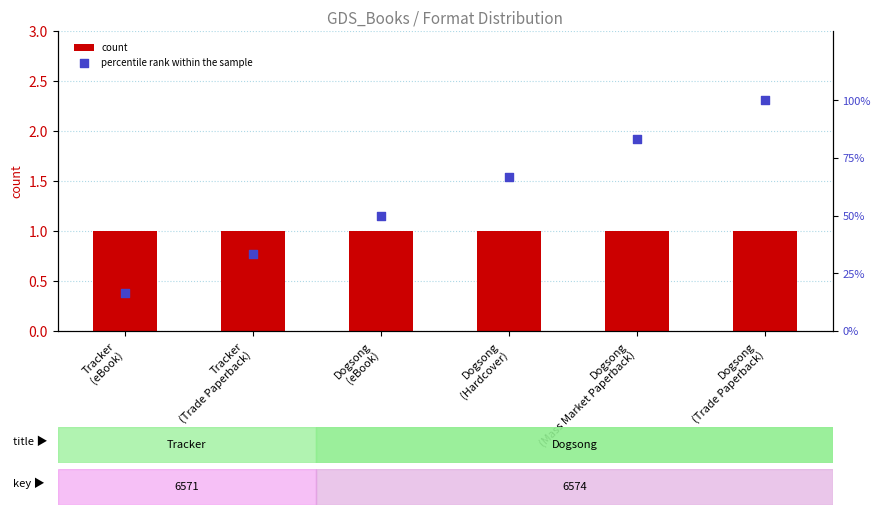

Which series contains the lowest Y value?

count